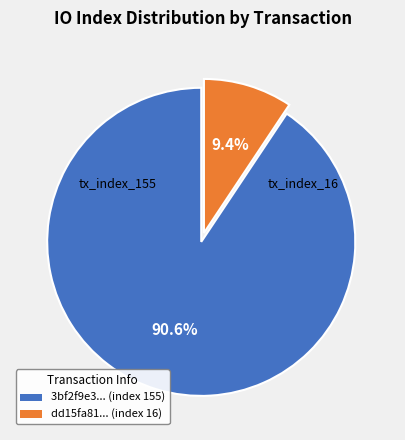

How many slices are in this pie chart?

2